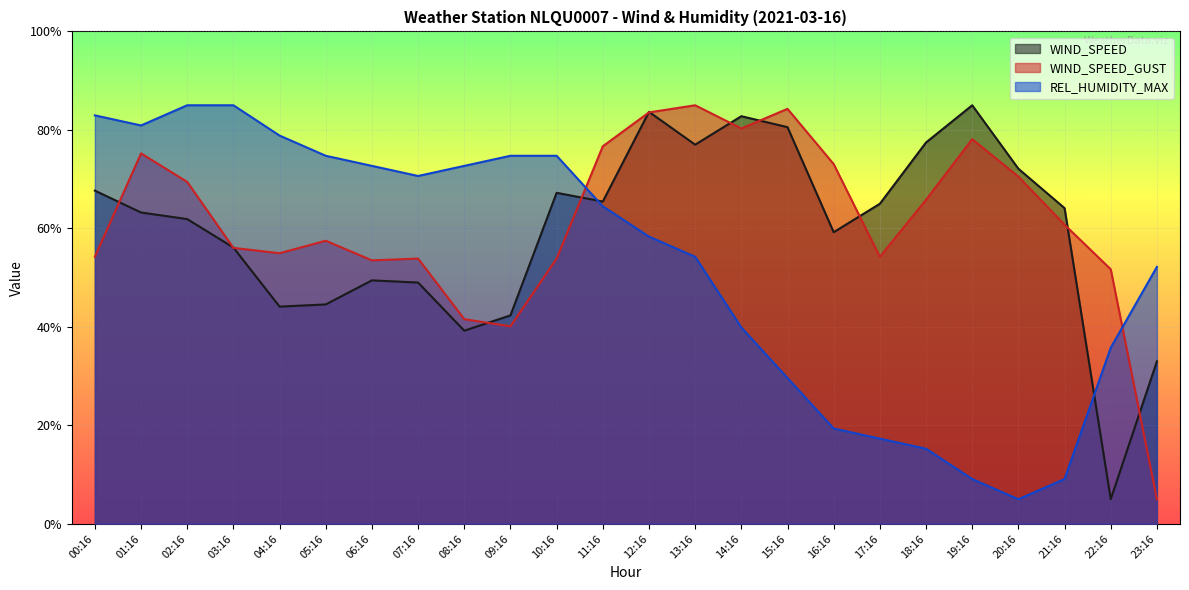

How many series are shown in this chart?

3